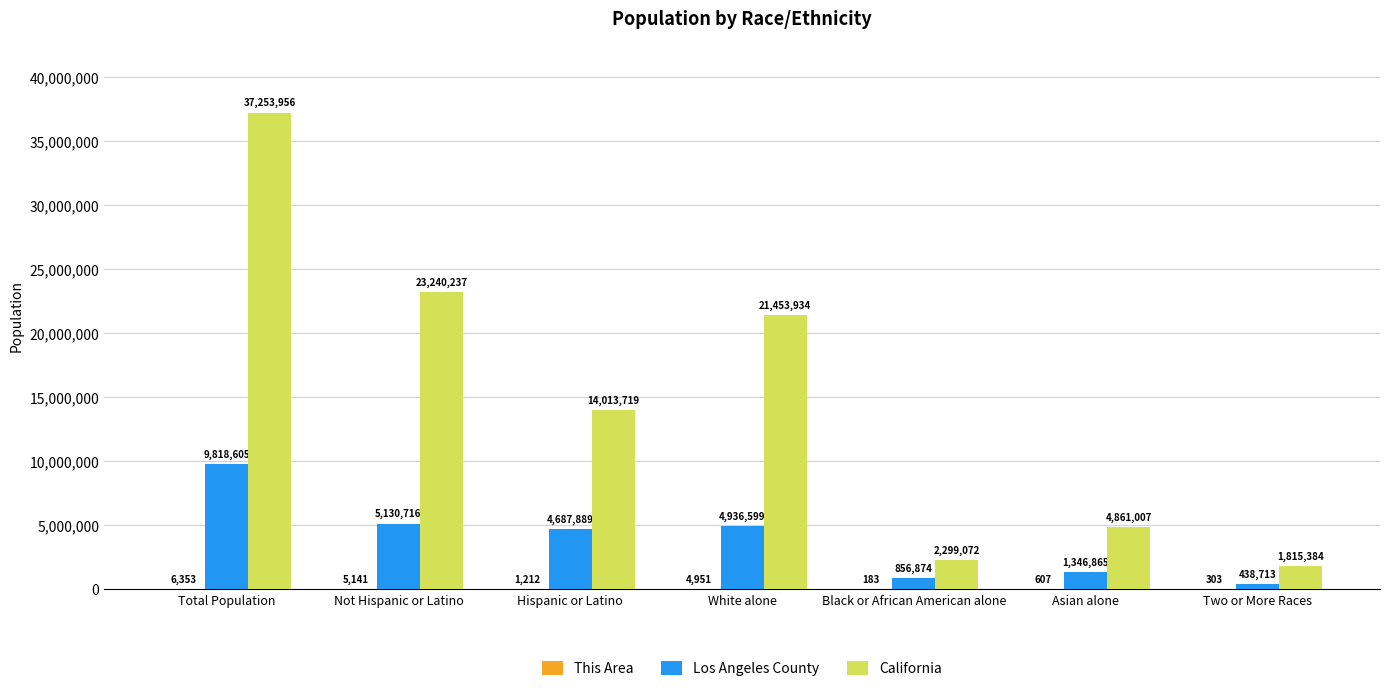

What is the highest value of the Los Angeles County series?

9818605